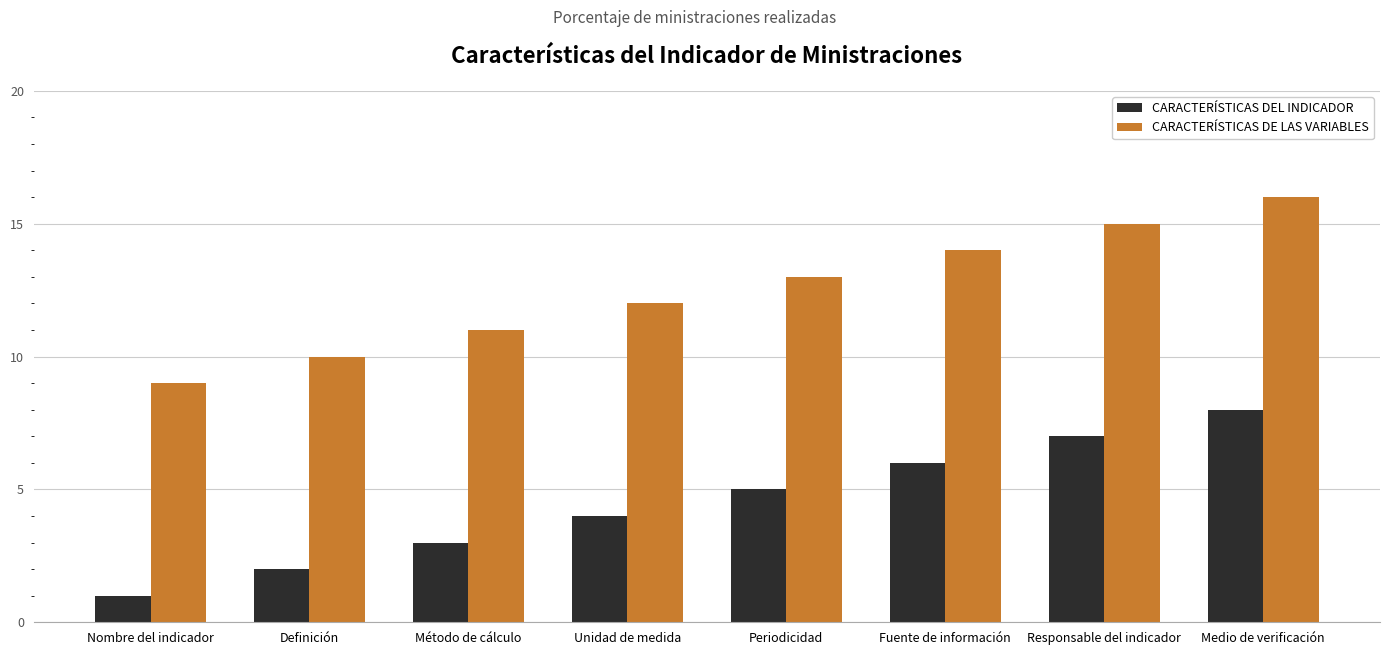

How many series are shown in this chart?

2